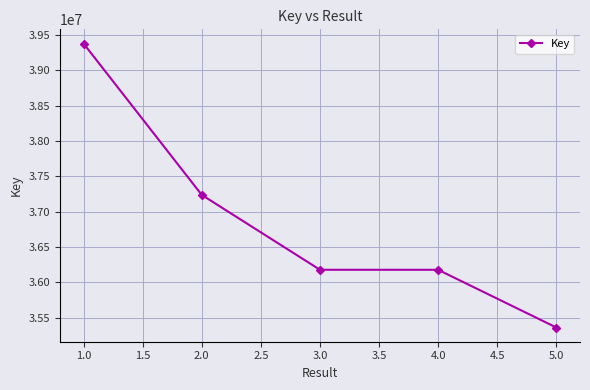

What is the difference between the maximum and minimum values?

4014852